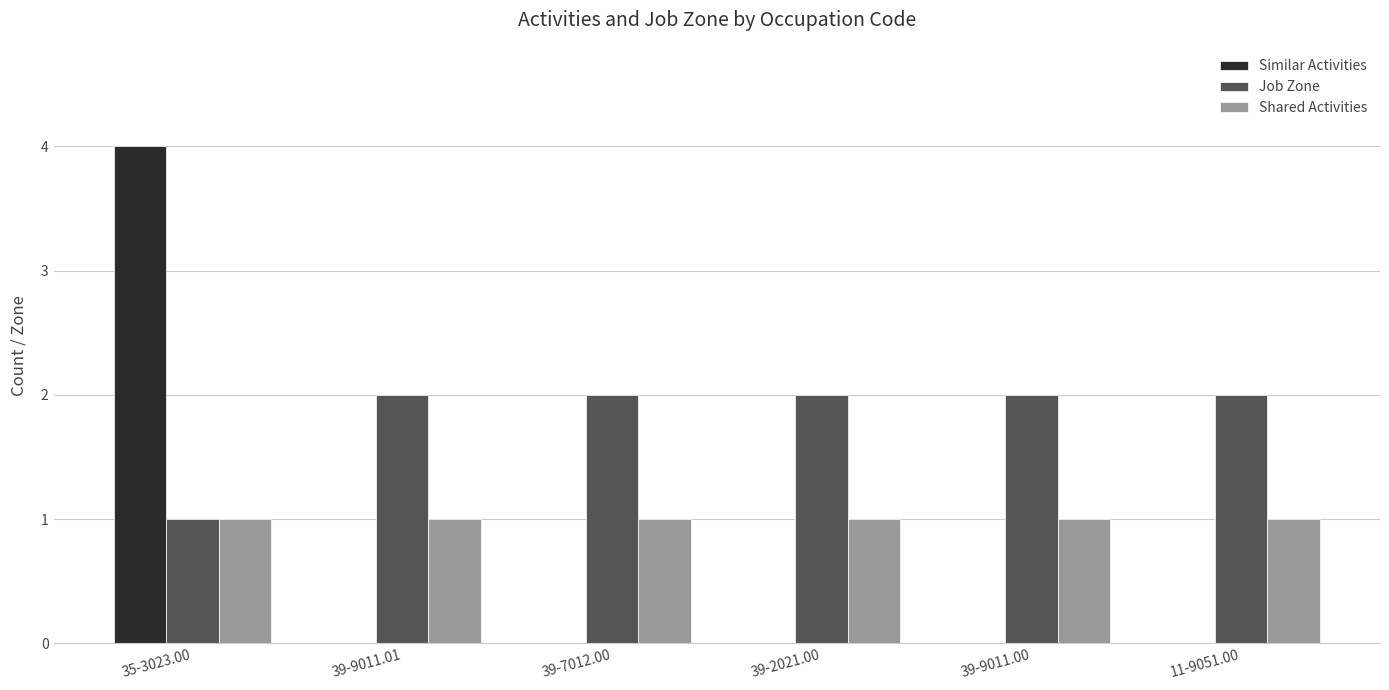

True or false: Similar Activities has a value of -2 at 39-9011.00.

False